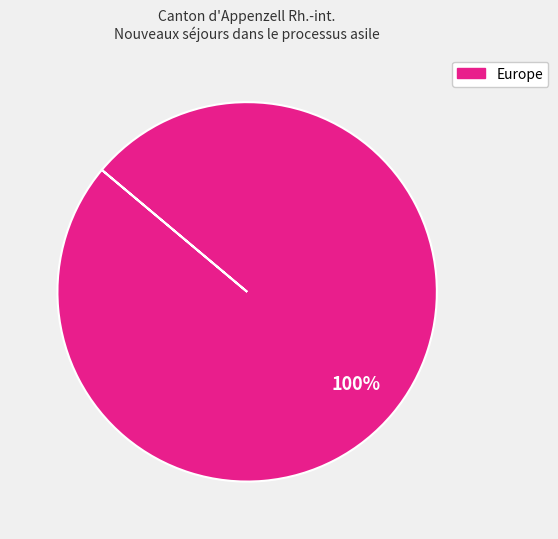

Is there any slice that represents more than half of the pie?

Yes